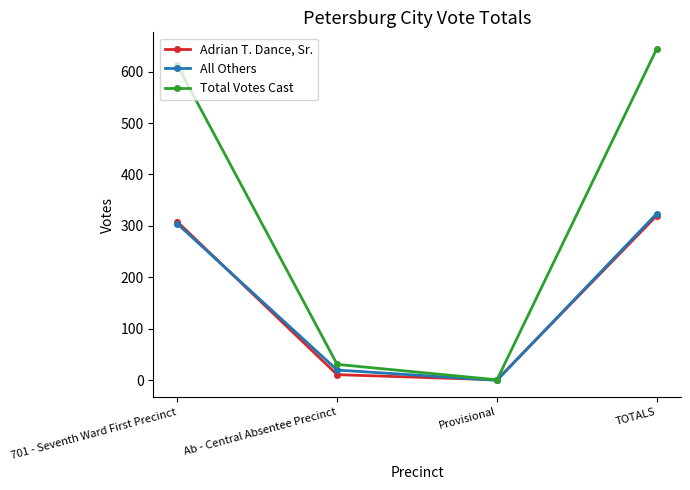

The value of Total Votes Cast at 701 - Seventh Ward First Precinct is 612. True or false?

True